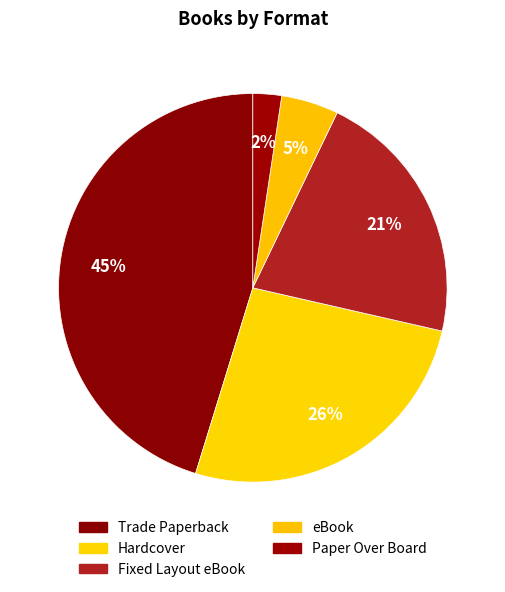

Does Paper Over Board account for over 50% of the chart?

No